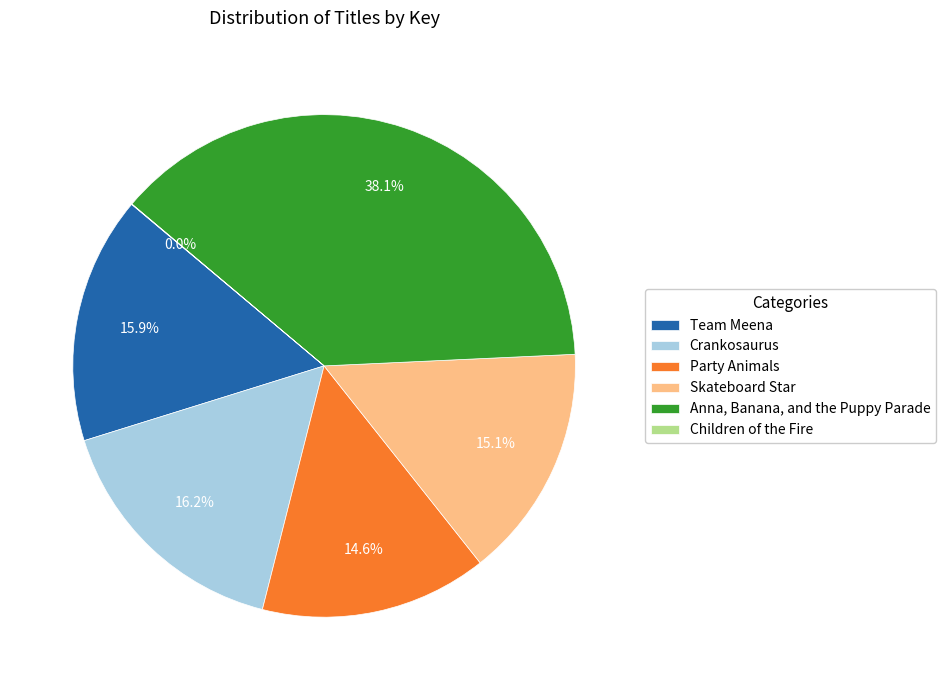

Combined, what portion of the pie is Skateboard Star and Team Meena?

31.0%